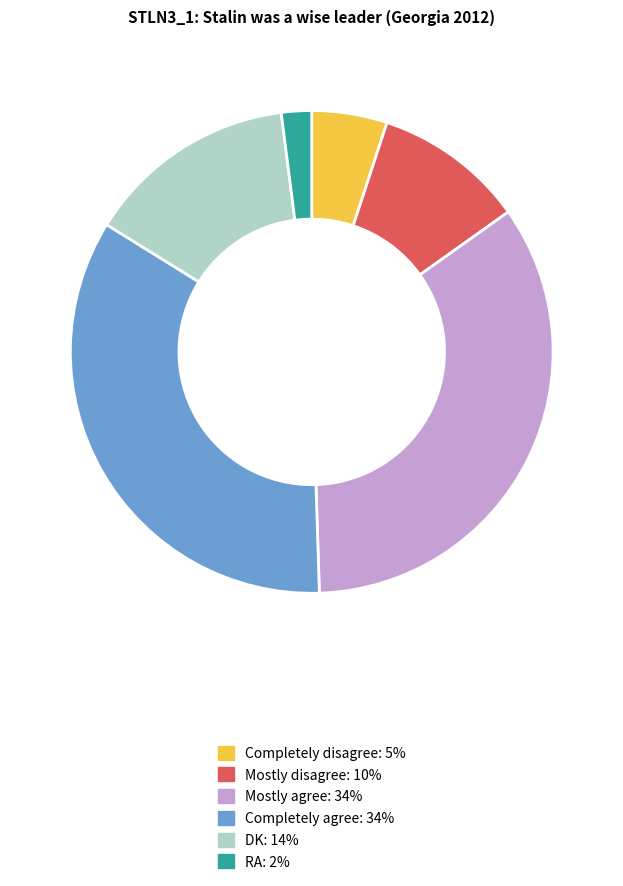

How many segments does this pie chart have?

6